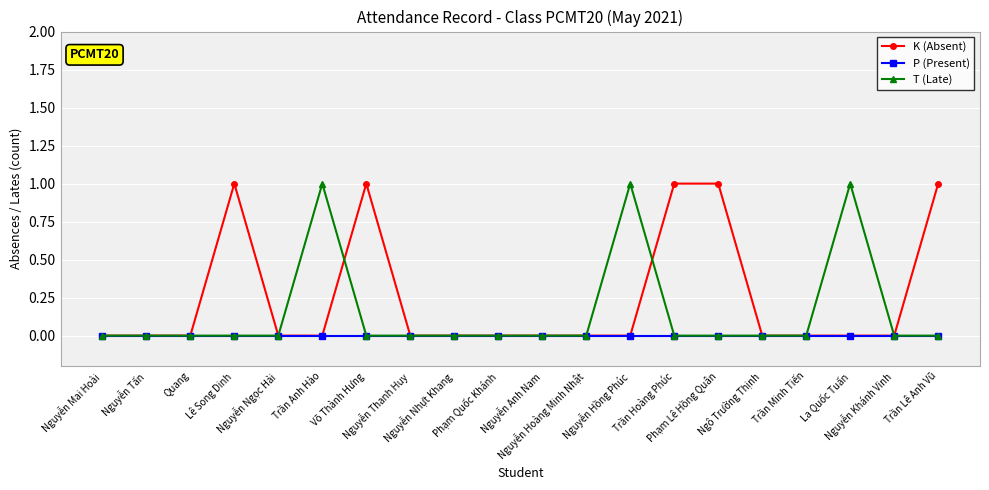

Rank the series by their average value, from highest to lowest.

K (Absent), T (Late), P (Present)